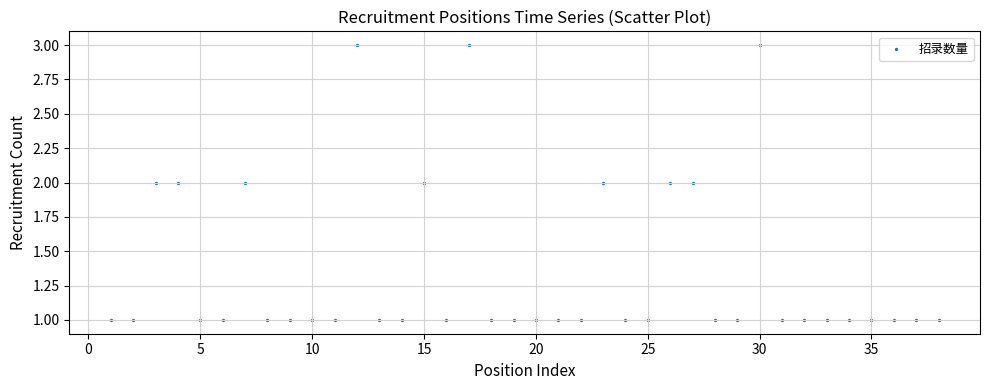

What is the range of X values (max minus min)?

37